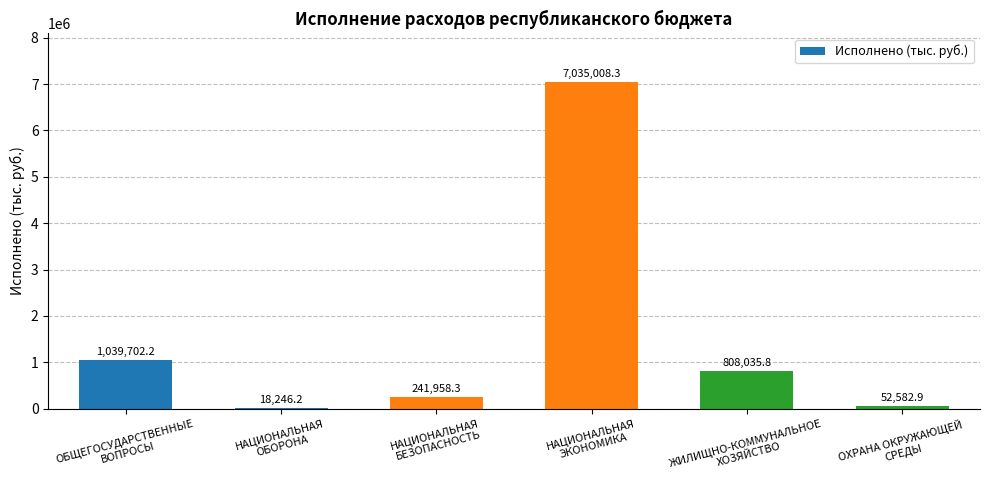

The value at ОХРАНА ОКРУЖАЮЩЕЙ
СРЕДЫ is 52582.9. True or false?

True